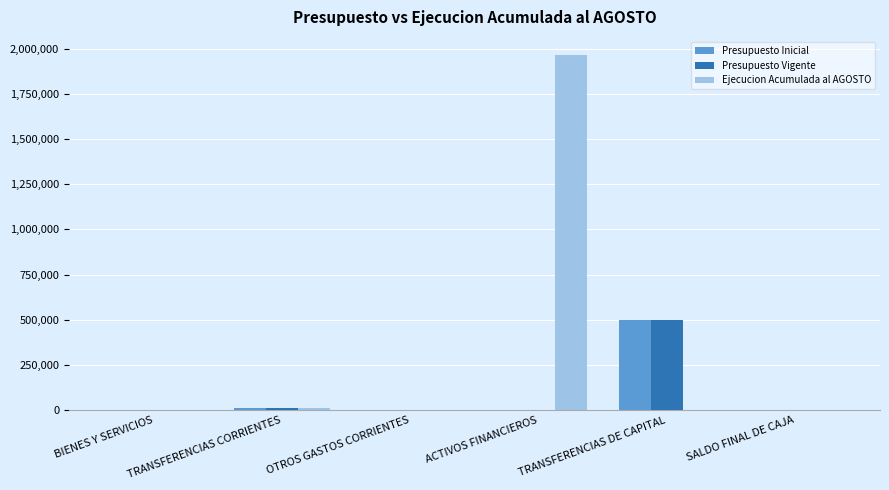

How many groups of bars are there?

6